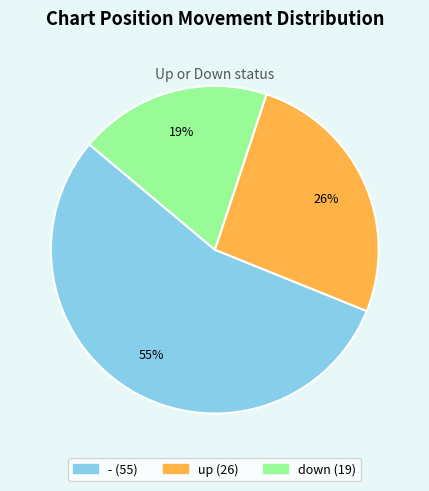

Which category accounts for the majority?

-